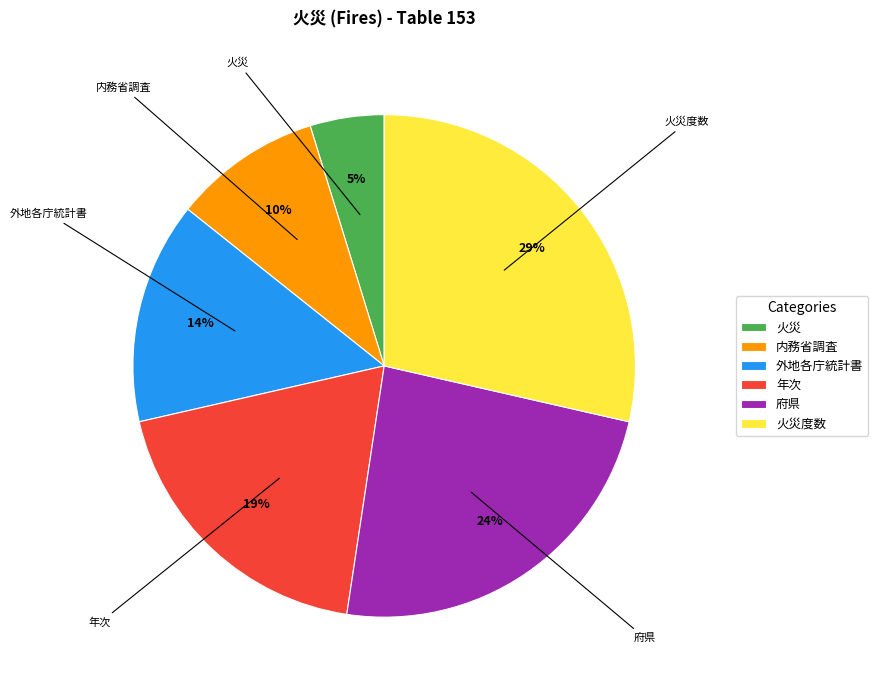

What is the largest slice in the pie chart?

火災度数